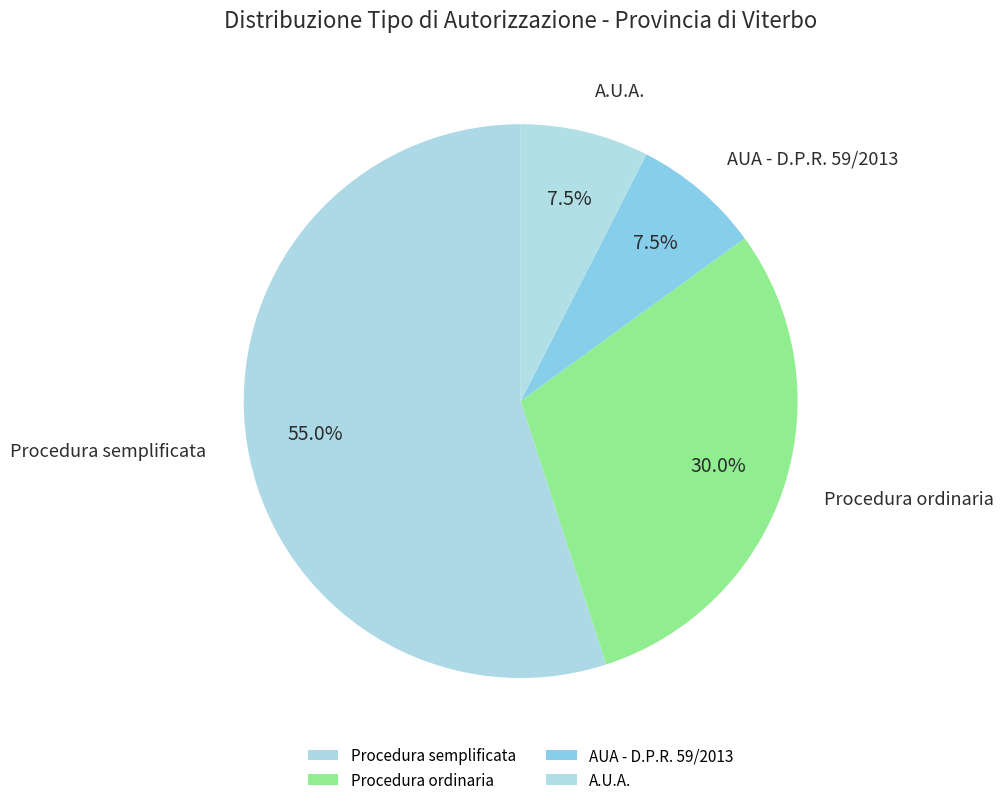

Which category has the biggest portion of the pie?

Procedura semplificata